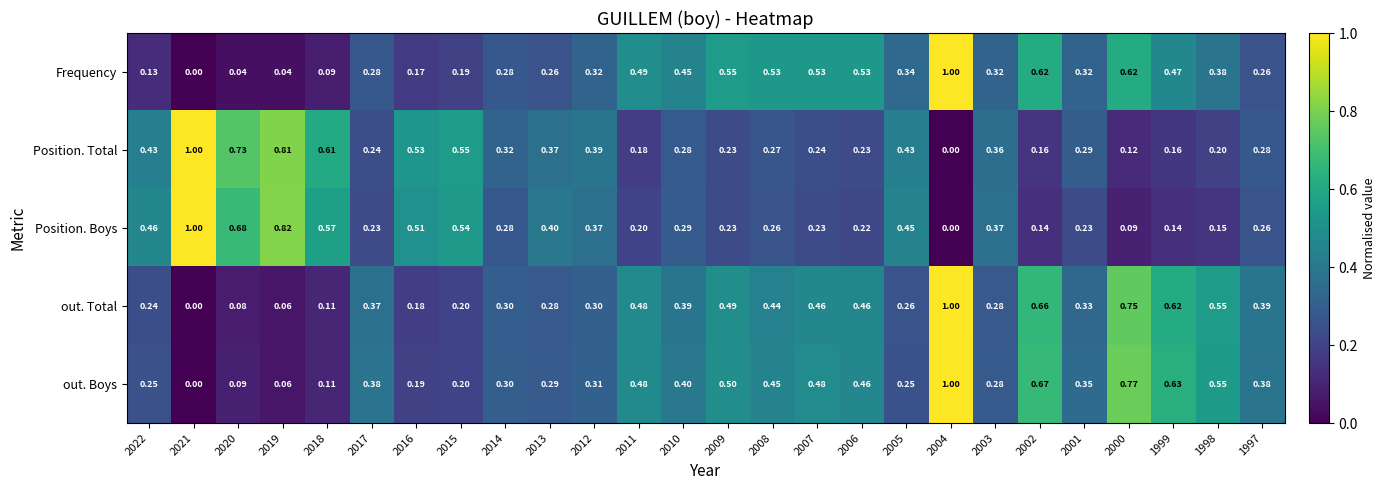

Is the value of Position. Boys at 2021 greater than the value of out. Total at 1997?

Yes